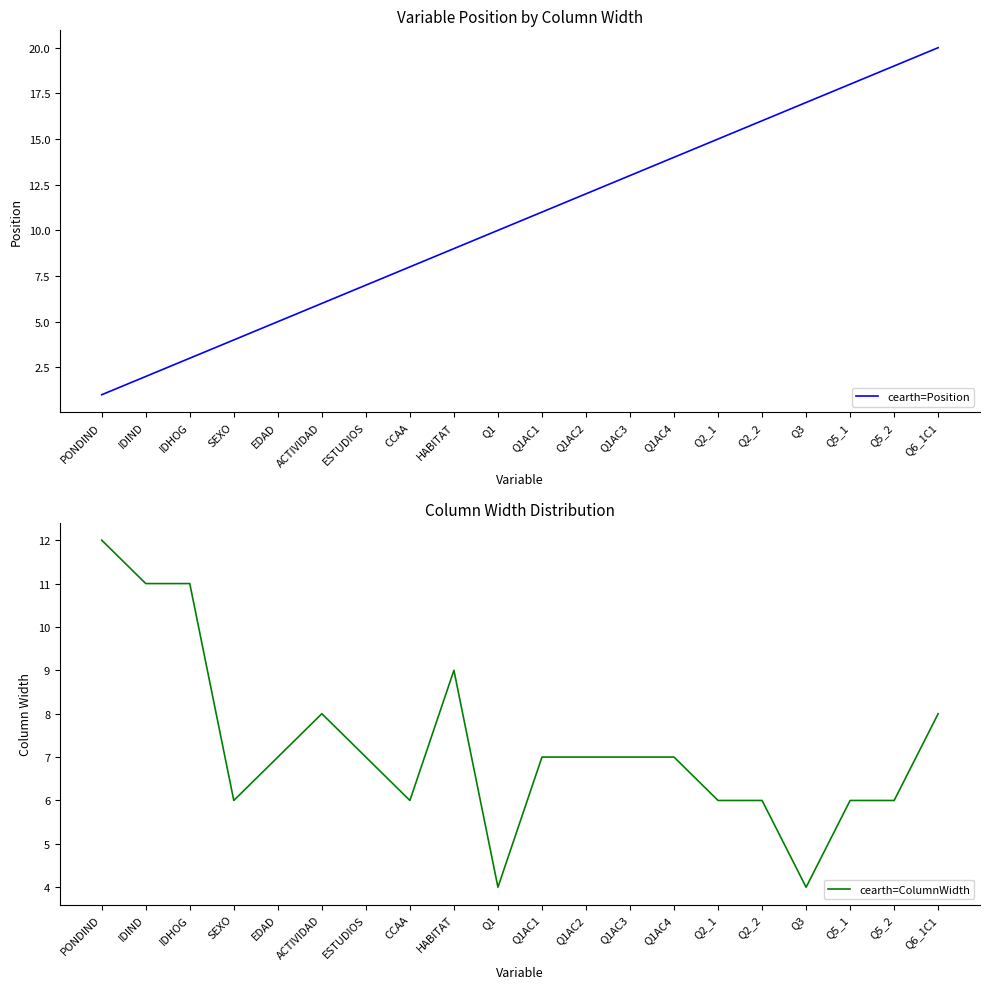

Reading left to right, transcribe all the data shown in this chart.

cearth=Position: PONDIND=1	IDIND=2	IDHOG=3	SEXO=4	EDAD=5	ACTIVIDAD=6	ESTUDIOS=7	CCAA=8	HABITAT=9	Q1=10	Q1AC1=11	Q1AC2=12	Q1AC3=13	Q1AC4=14	Q2_1=15	Q2_2=16	Q3=17	Q5_1=18	Q5_2=19	Q6_1C1=20
cearth=ColumnWidth: PONDIND=12	IDIND=11	IDHOG=11	SEXO=6	EDAD=7	ACTIVIDAD=8	ESTUDIOS=7	CCAA=6	HABITAT=9	Q1=4	Q1AC1=7	Q1AC2=7	Q1AC3=7	Q1AC4=7	Q2_1=6	Q2_2=6	Q3=4	Q5_1=6	Q5_2=6	Q6_1C1=8